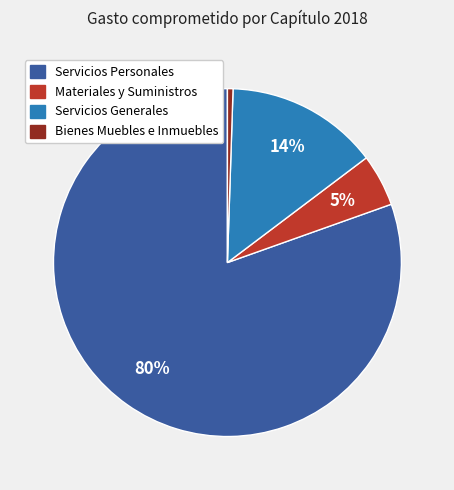

The Servicios Personales slice represents 80% of the pie. True or false?

True